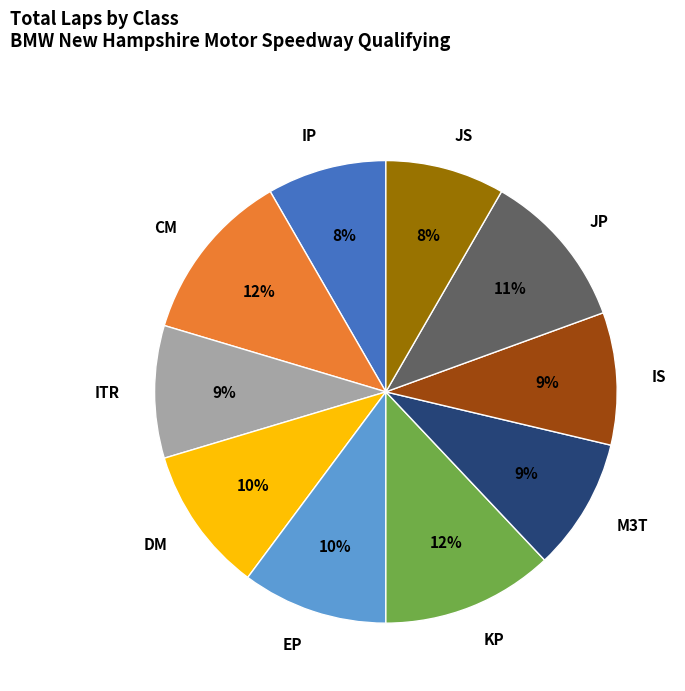

Count the number of slices in the pie.

10